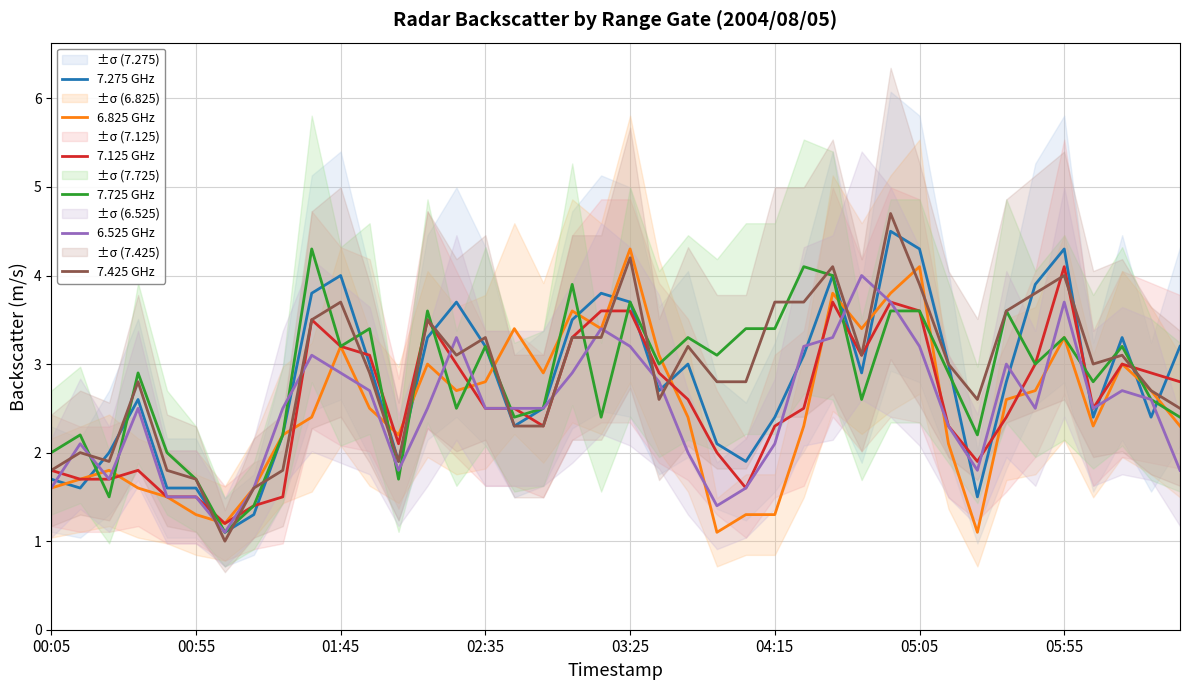

Is it true that 6.825 GHz equals 3.1 at 39?

False